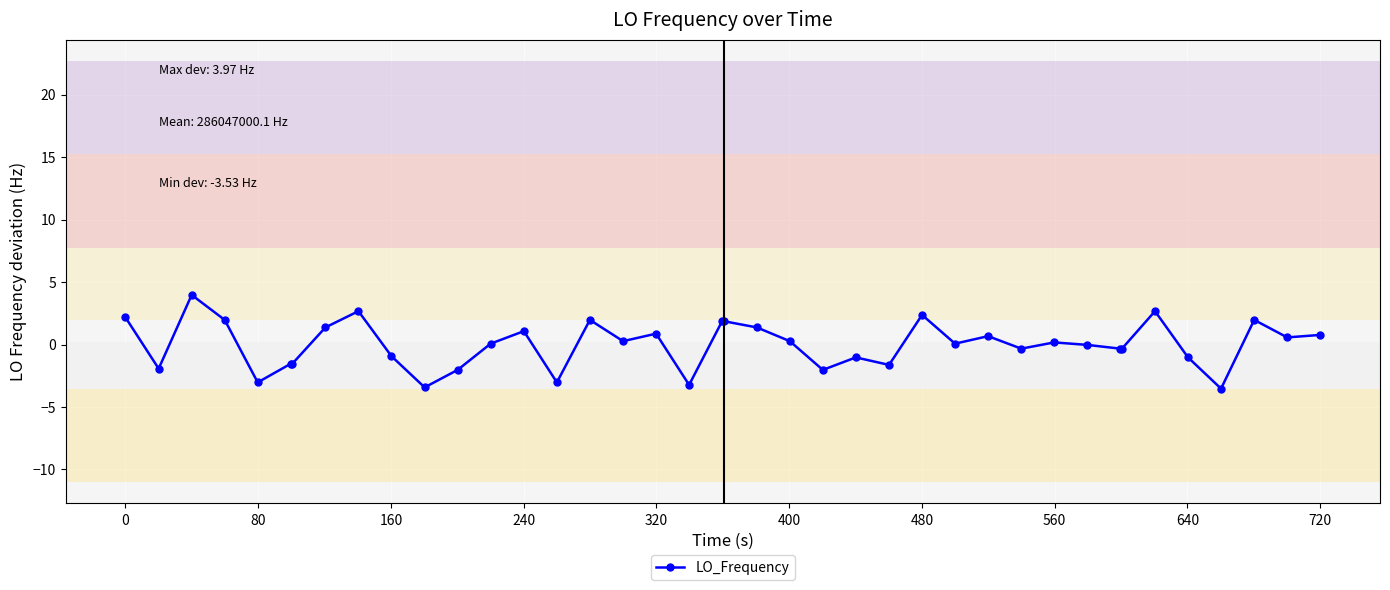

What is the value of the 37th point from the left?

-3.5